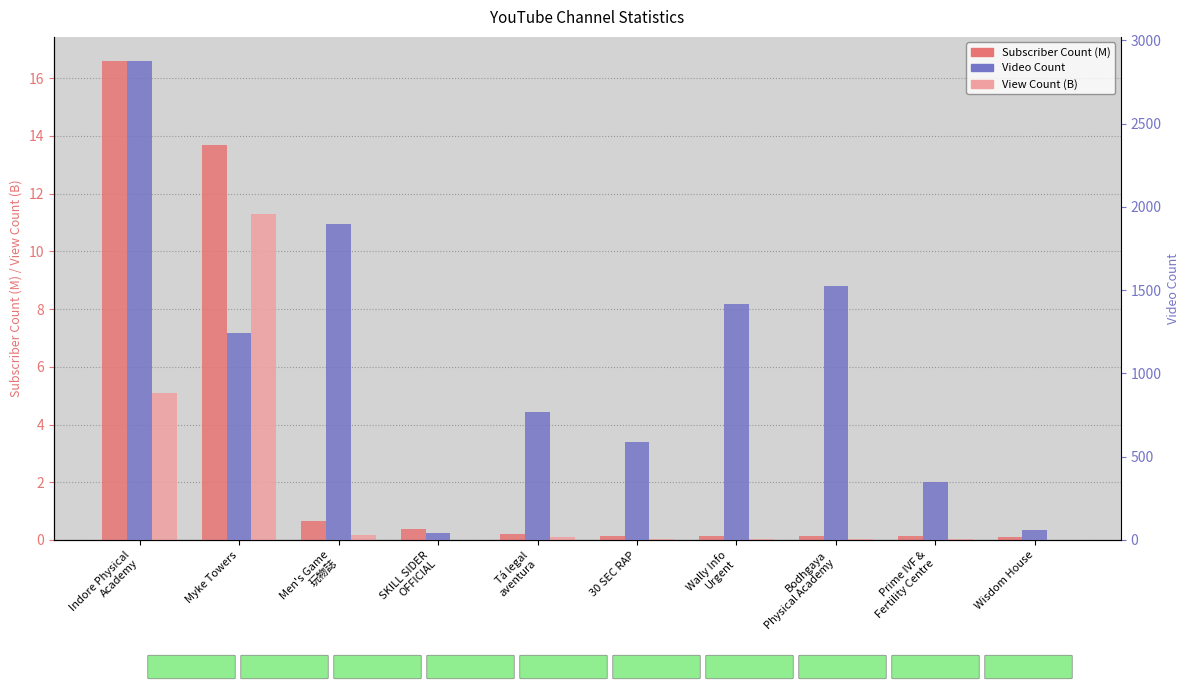

Which category has the highest value across all series?

Indore Physical
Academy